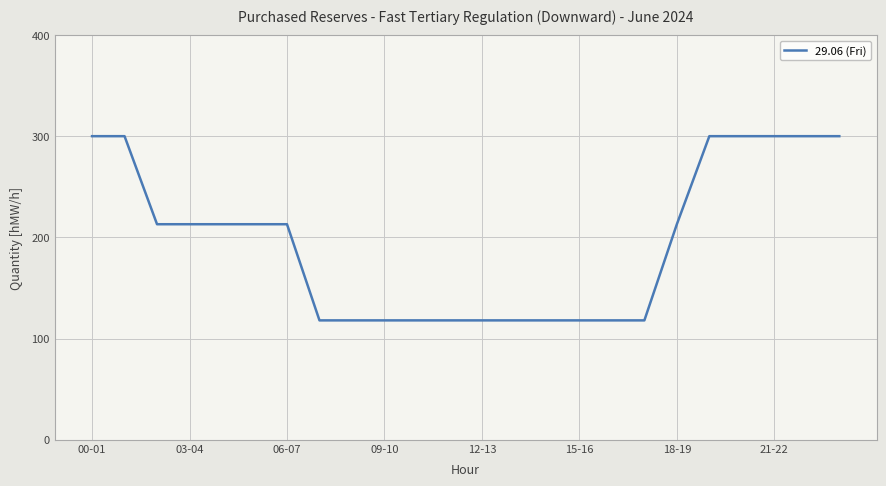

What is the difference between the maximum and minimum values?

182